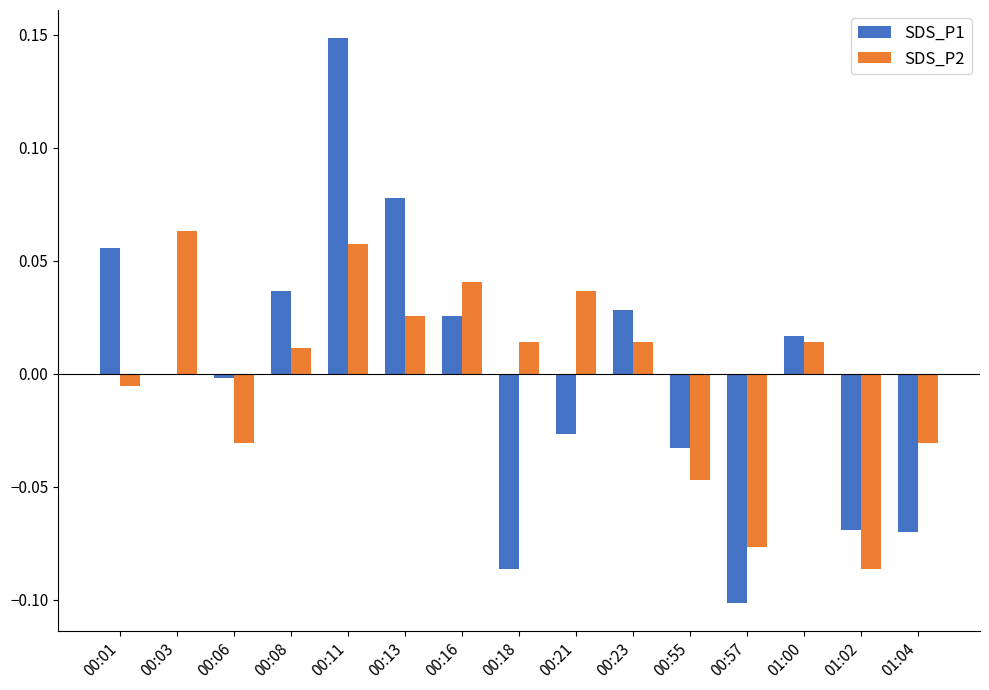

Is the value of SDS_P1 at 00:16 greater than the value of SDS_P2 at 01:02?

Yes